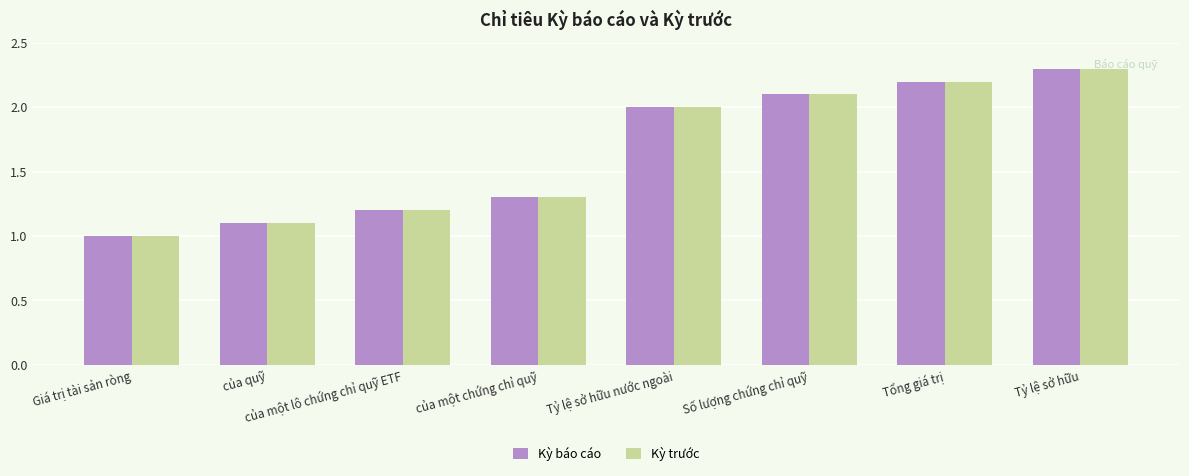

The value of Kỳ trước at Giá trị tài sản ròng is 0.3. True or false?

False